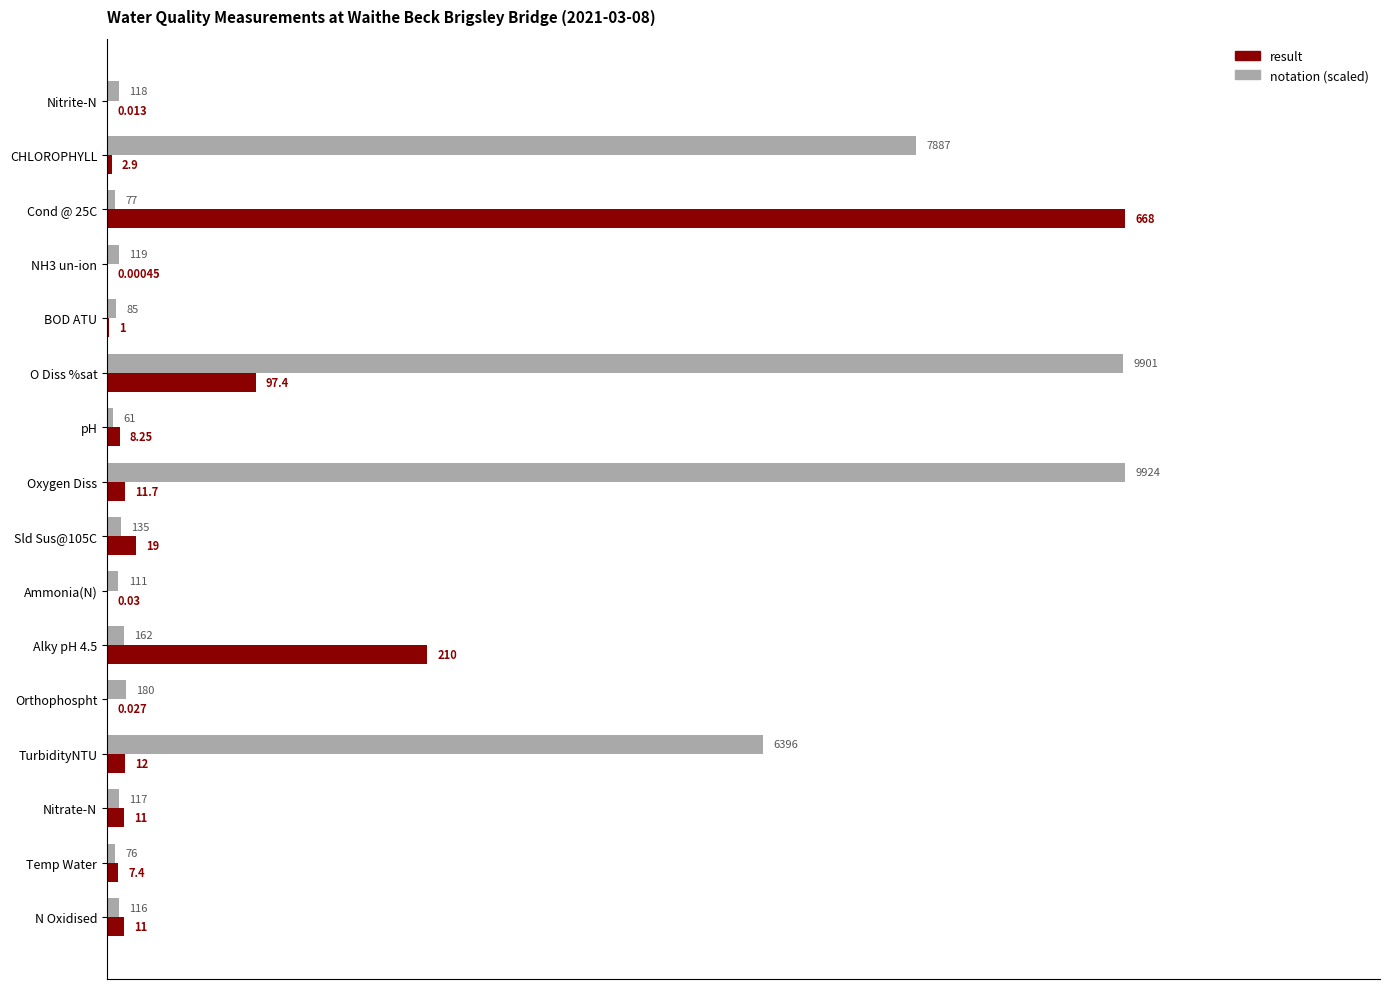

Which series has the largest total across all categories?

notation (scaled)